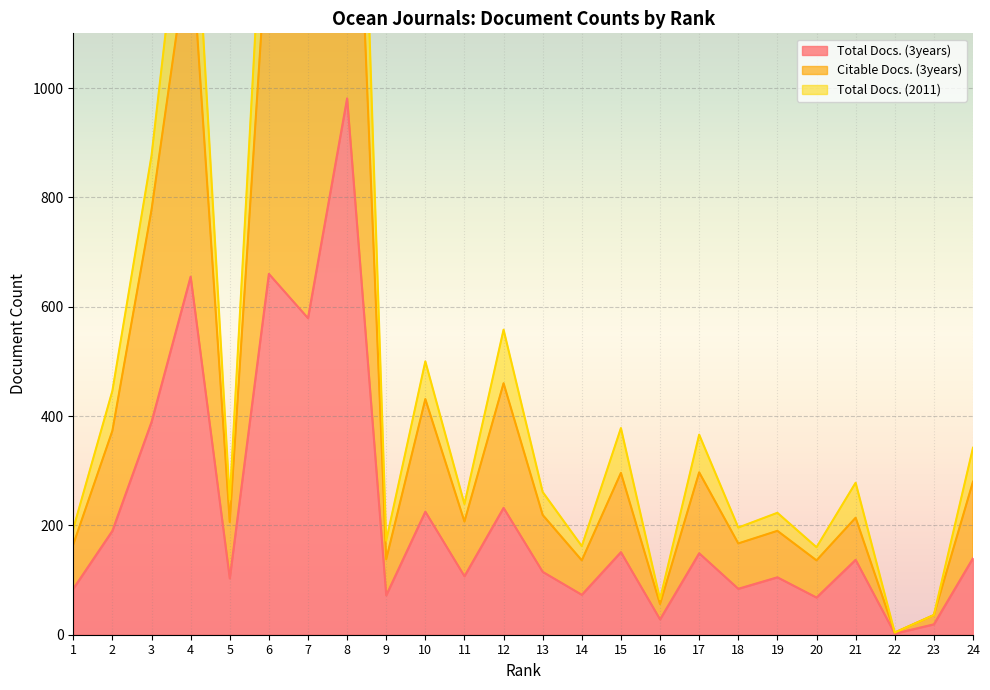

What value does the Total Docs. (3years) series have at 15, to the nearest 100?

200